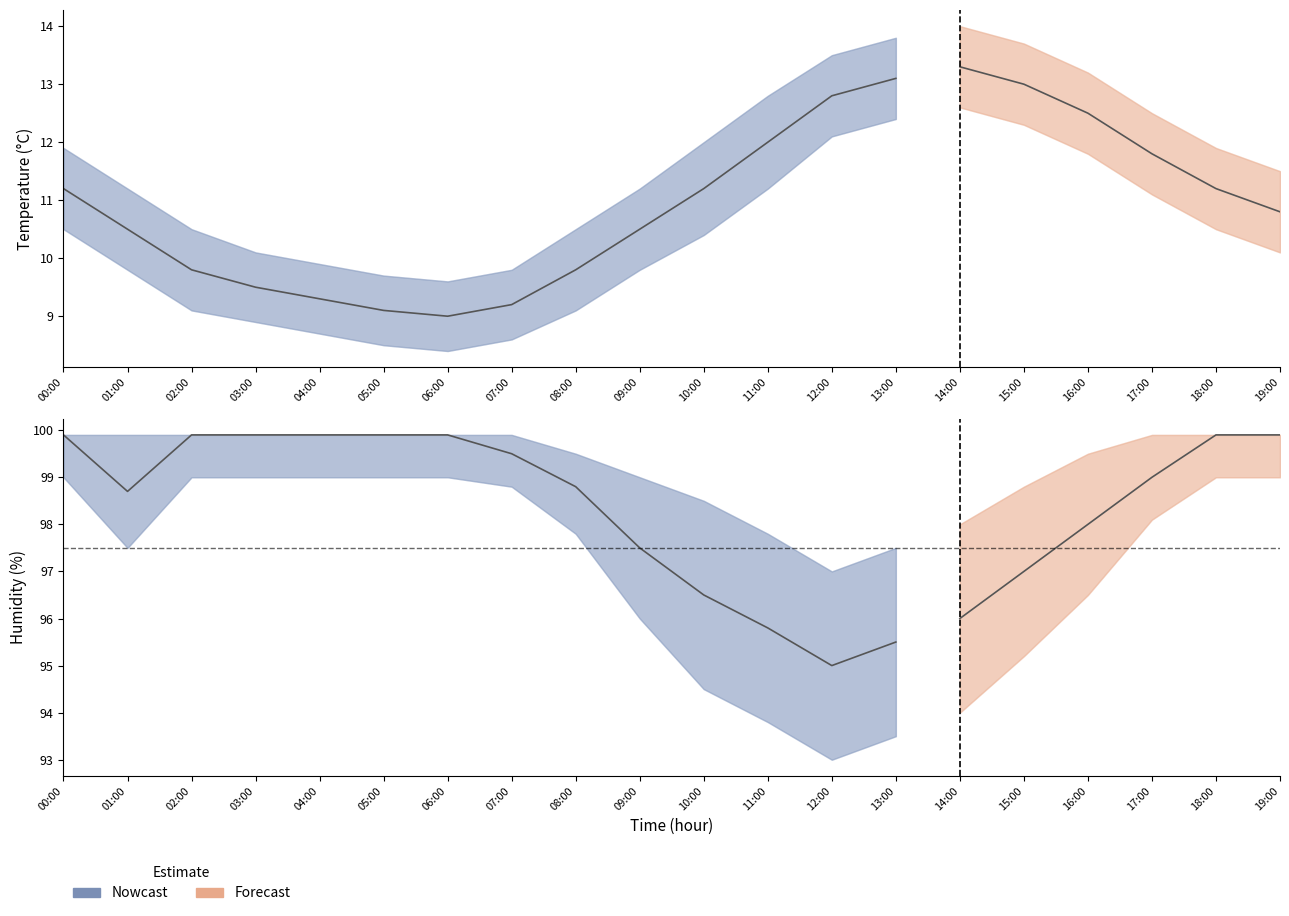

Which category has the highest value across all series?

00:00